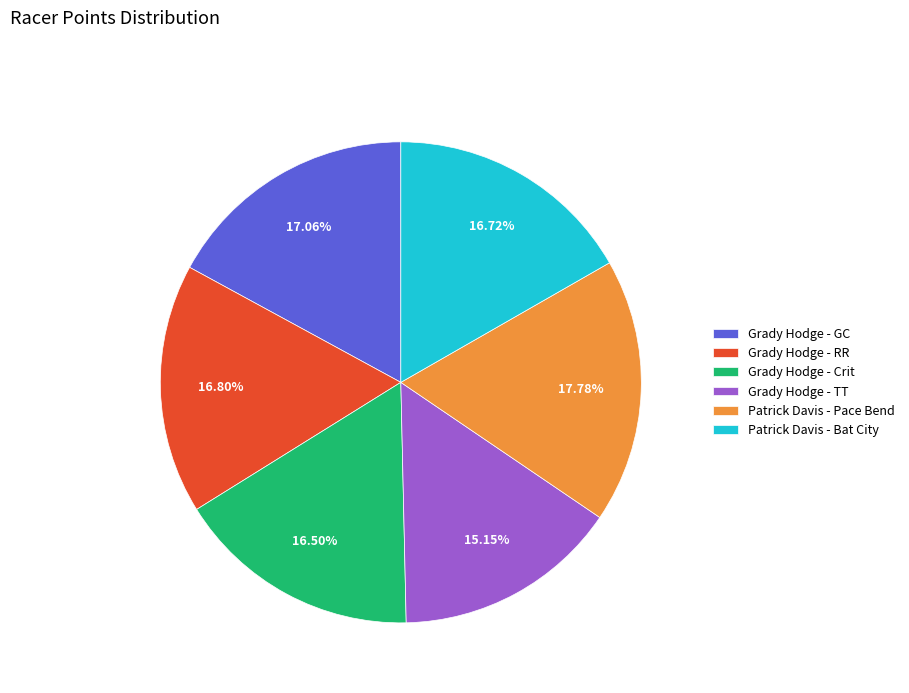

What is the ratio of the value at Patrick Davis - Pace Bend to the value at Patrick Davis - Bat City?

1.1